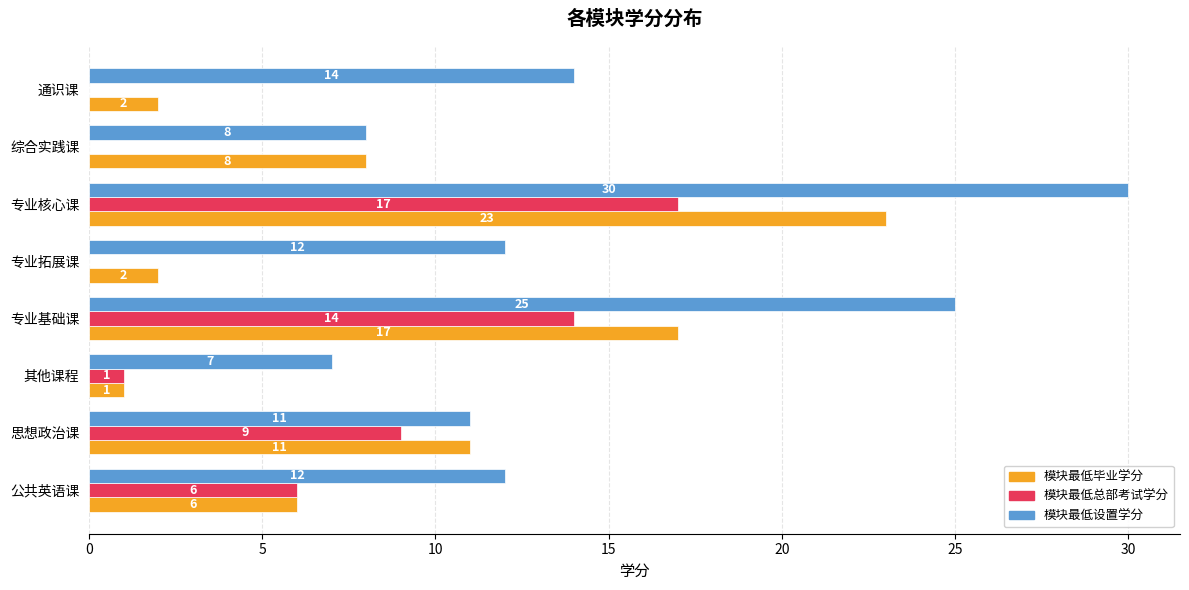

Is the value of 模块最低设置学分 at 通识课 greater than the value of 模块最低毕业学分 at 思想政治课?

Yes